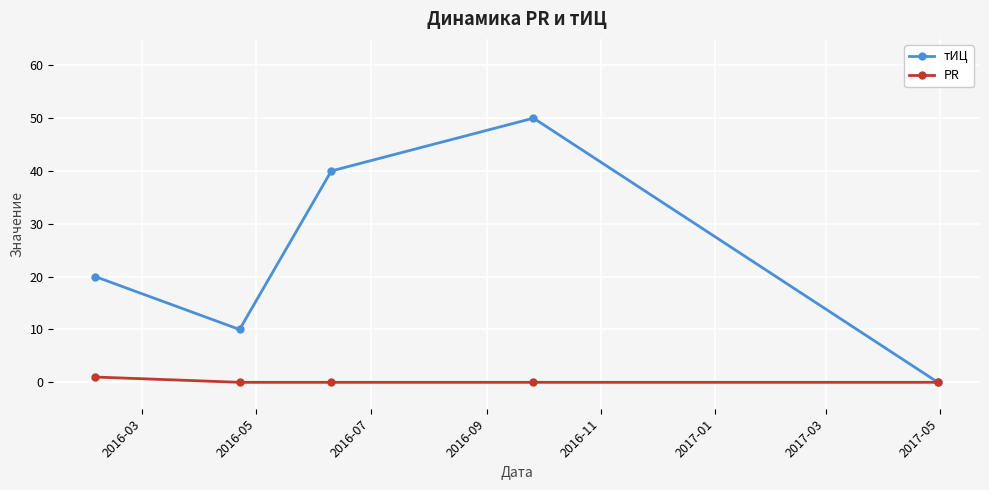

List the series in order of their overall mean, lowest first.

PR, тИЦ